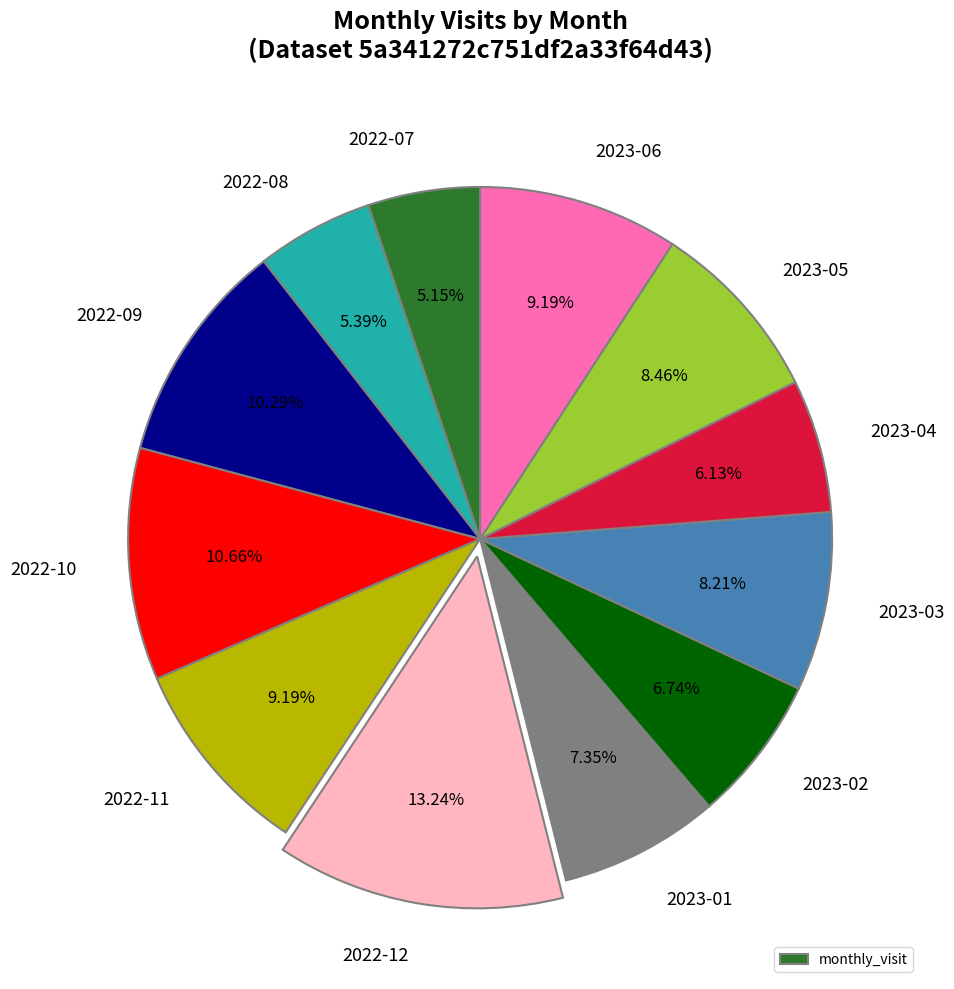

Is there a majority slice in this chart?

No